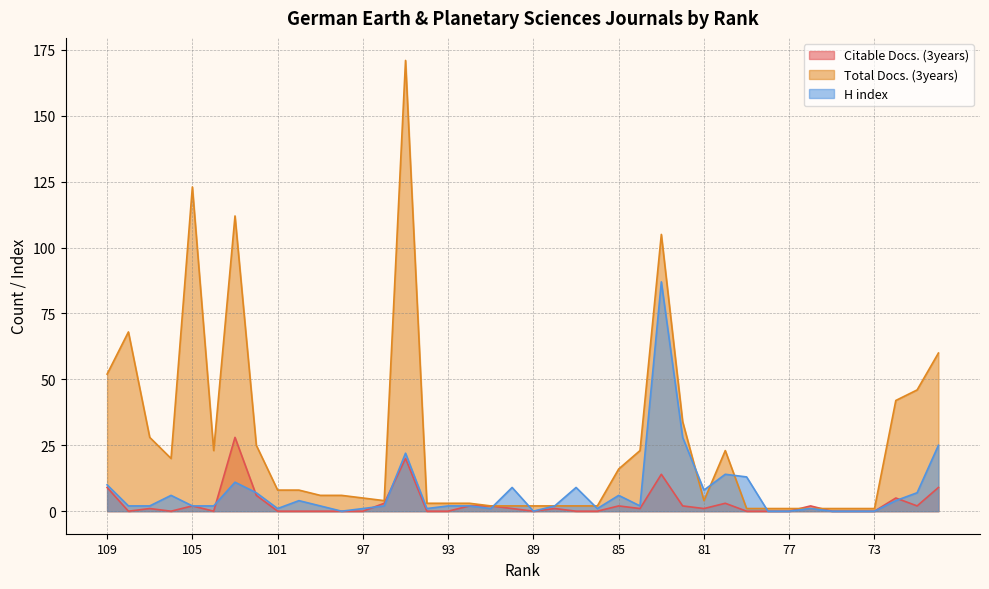

How many lines are shown in the chart?

3